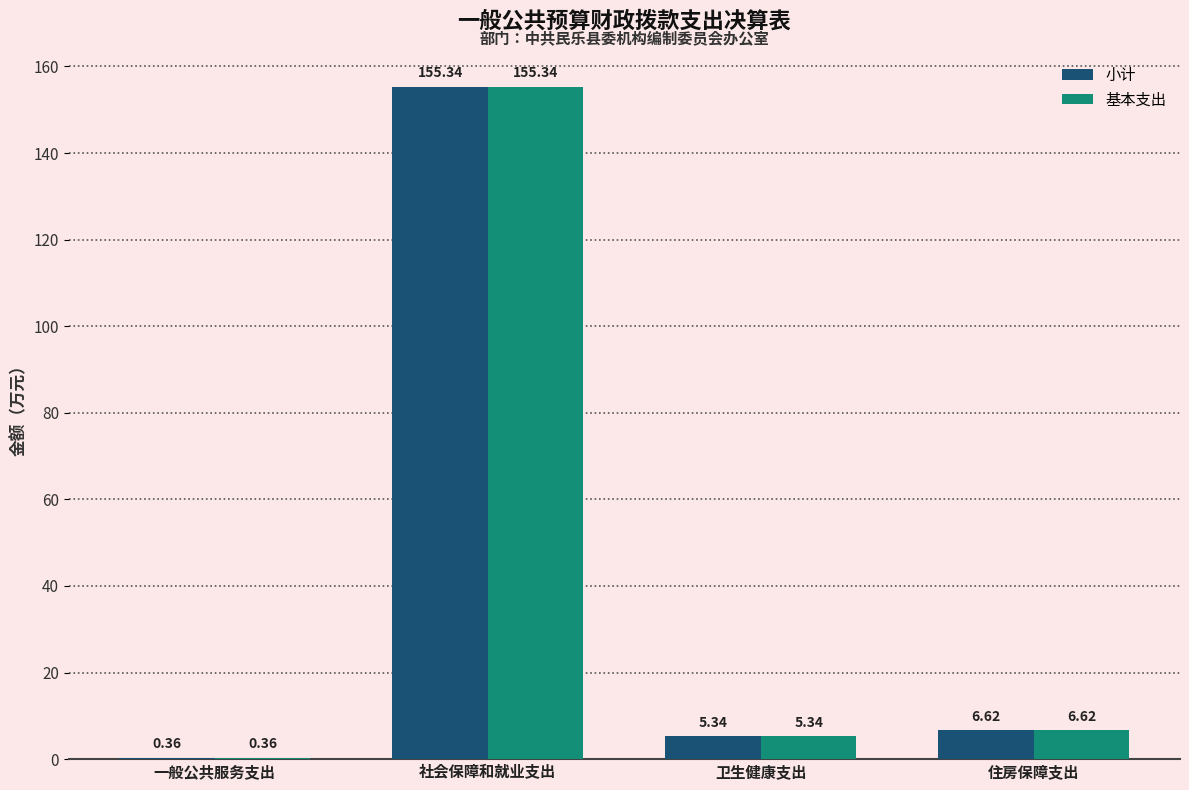

How many groups of bars are there?

4